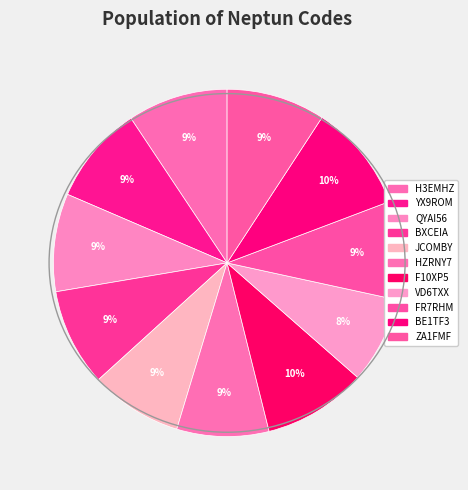

How many slices are in this pie chart?

11